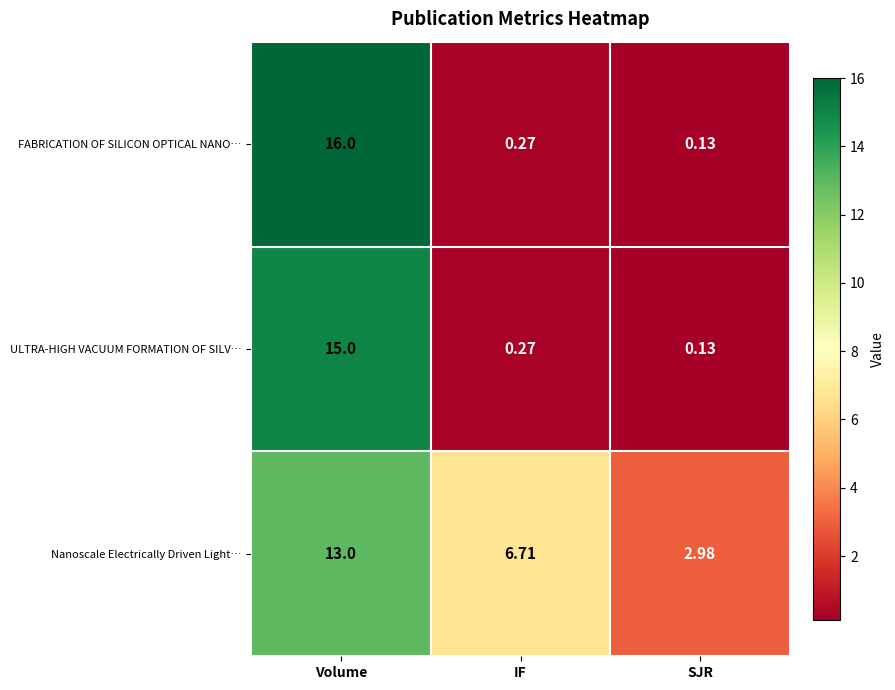

Where is ULTRA-HIGH VACUUM FORMATION OF SILV… nearest to the value 7?

IF